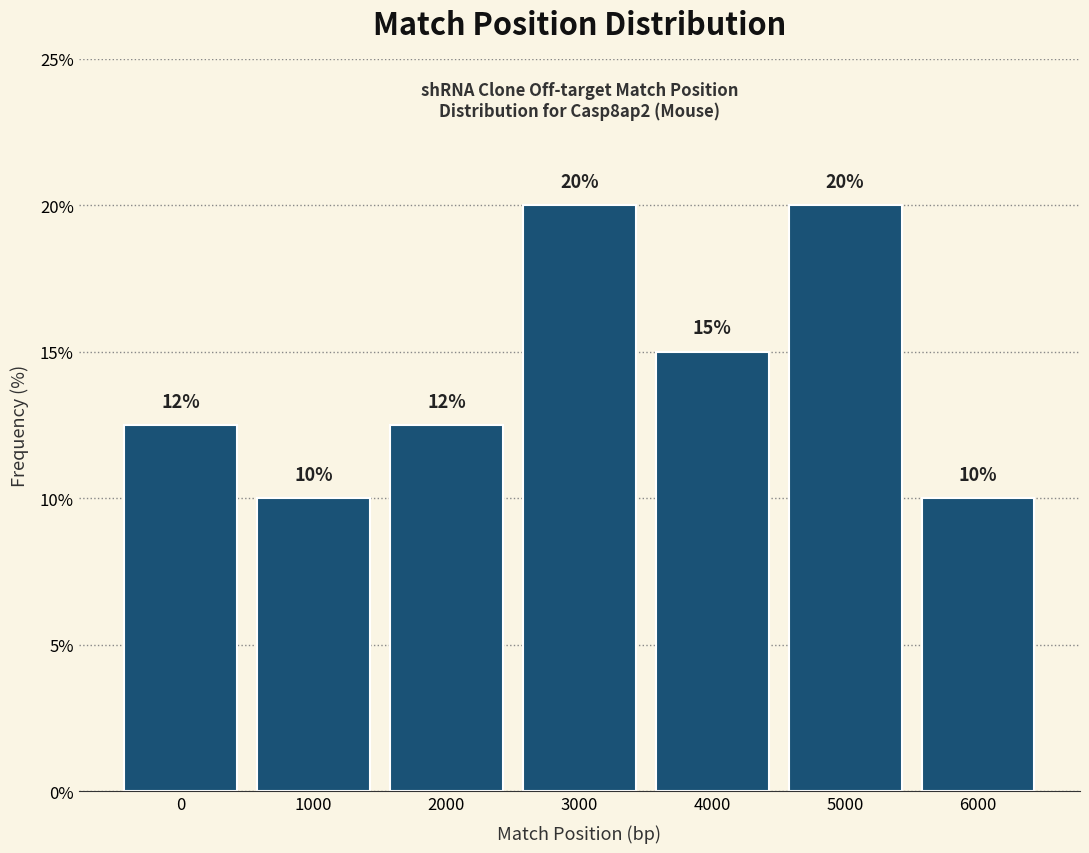

At which label is the value closest to 15?

4000